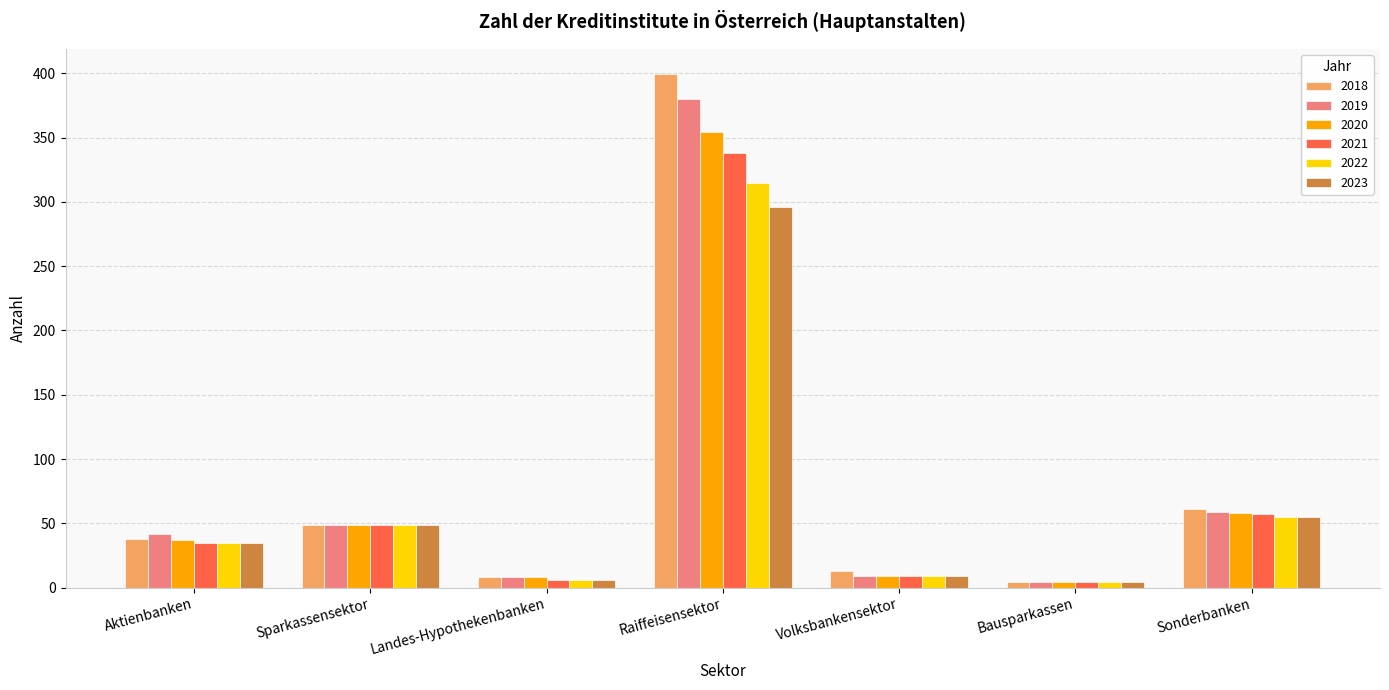

At which label is 2018 closest to 201?

Sonderbanken